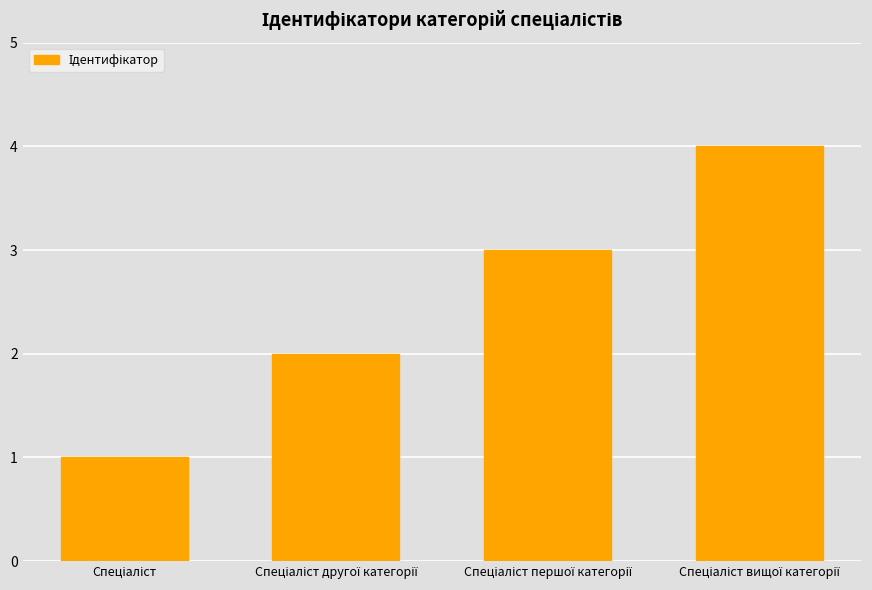

What is the difference between the maximum and minimum values?

3